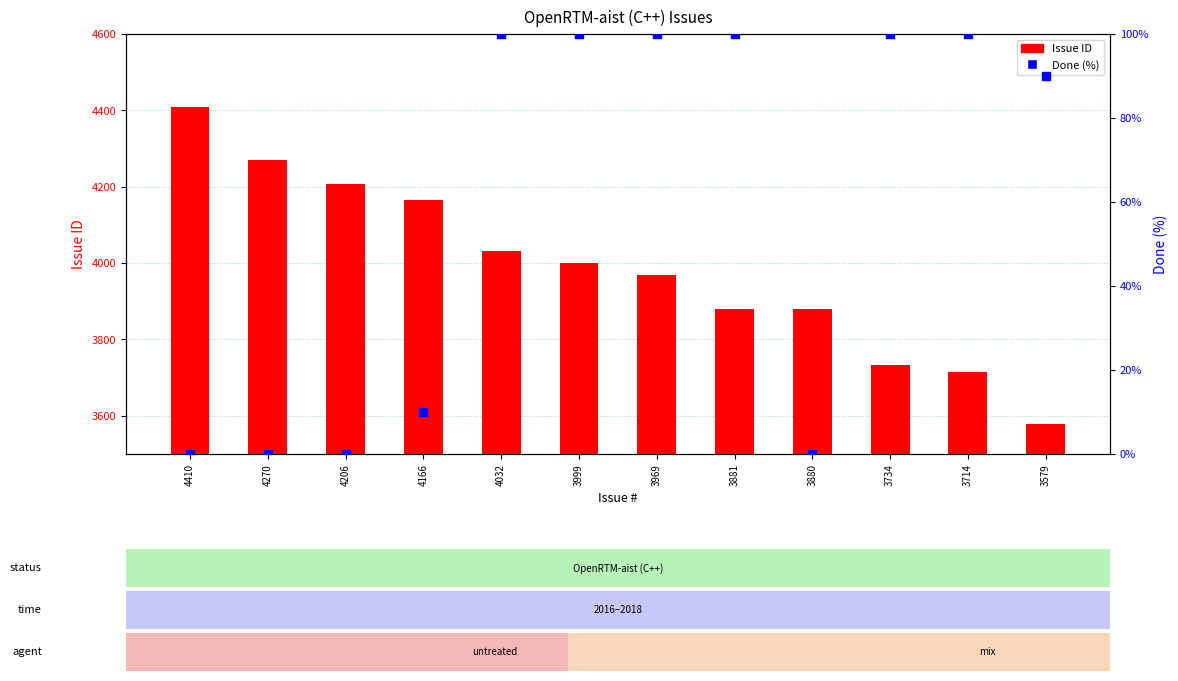

Which series contains the lowest Y value?

Done (%)